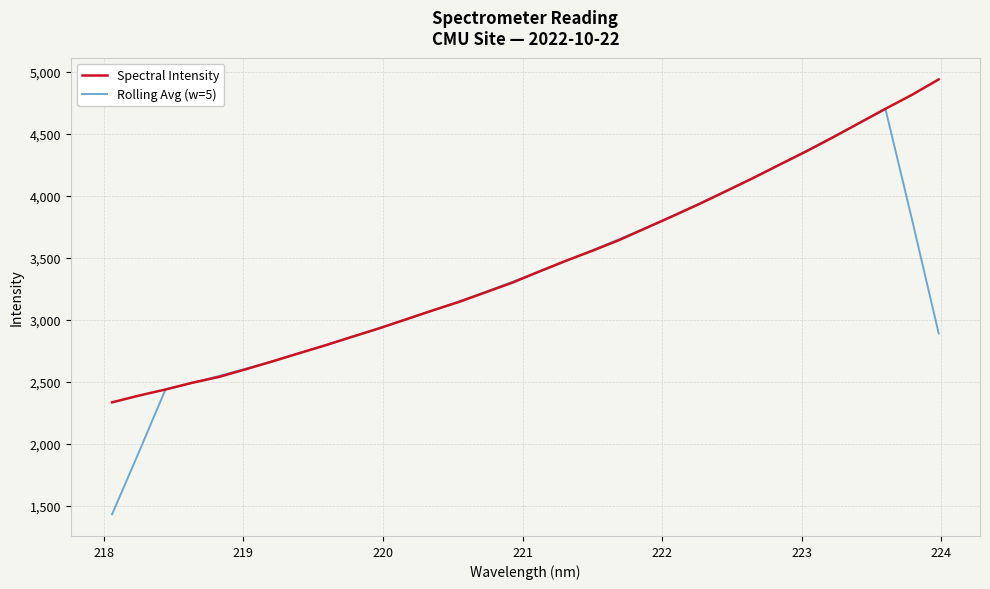

What is the highest value of the Rolling Avg (w=5) series?

4700.9